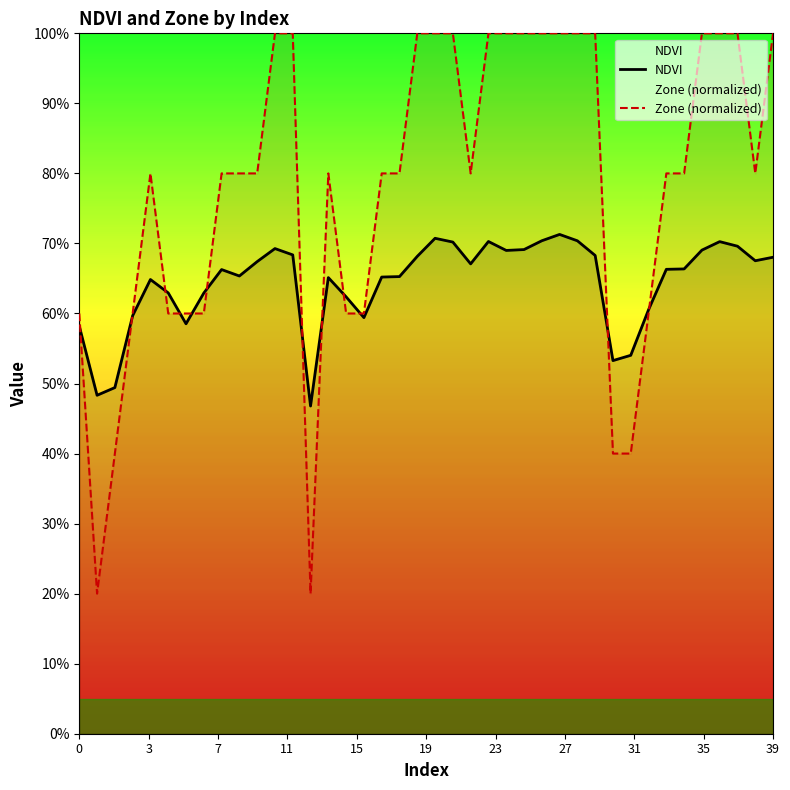

At which category is the sum across all series the highest?

27